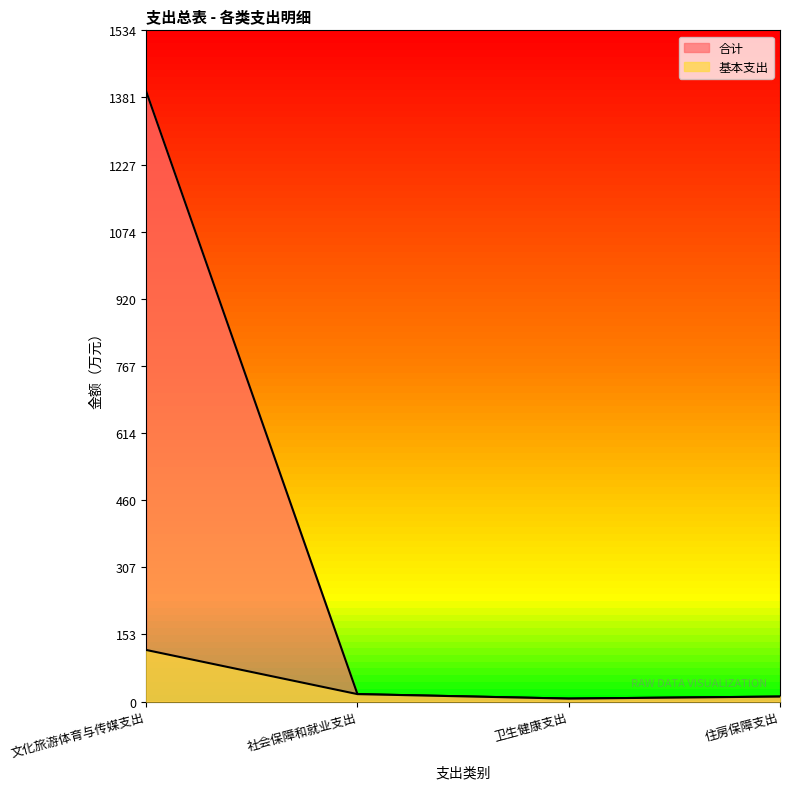

Which category has the lowest value in the 基本支出 series?

卫生健康支出